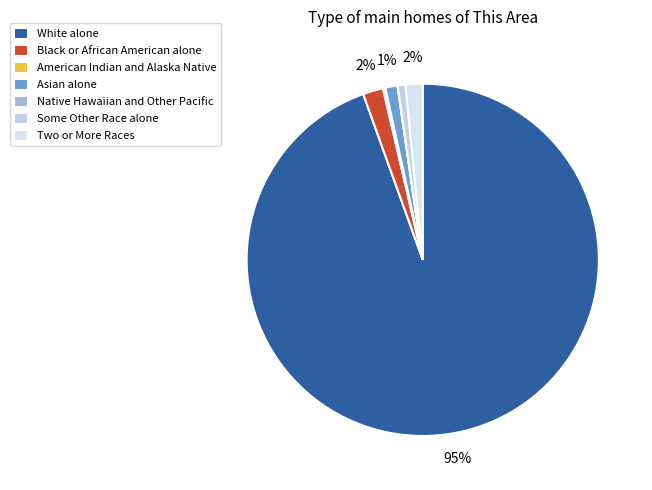

To the nearest percent, what percentage of the pie is Asian alone?

1%